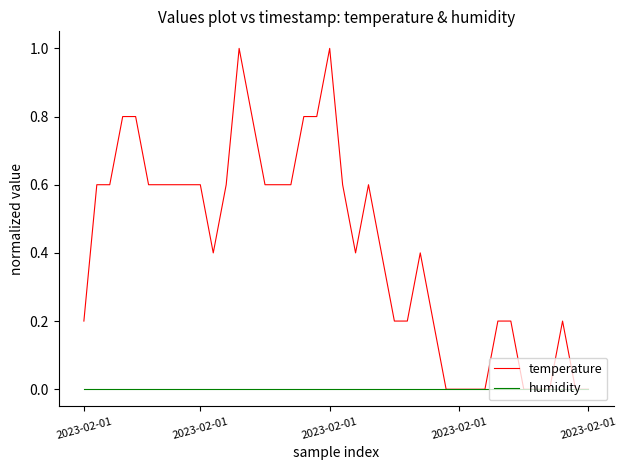

What is the difference between the second highest and minimum values in the temperature series?

1.0